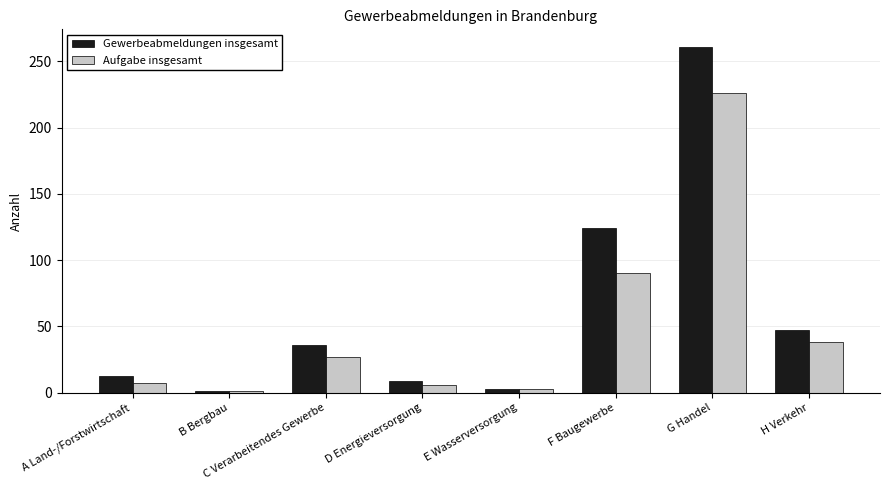

What is the average value of the Aufgabe insgesamt series?

50